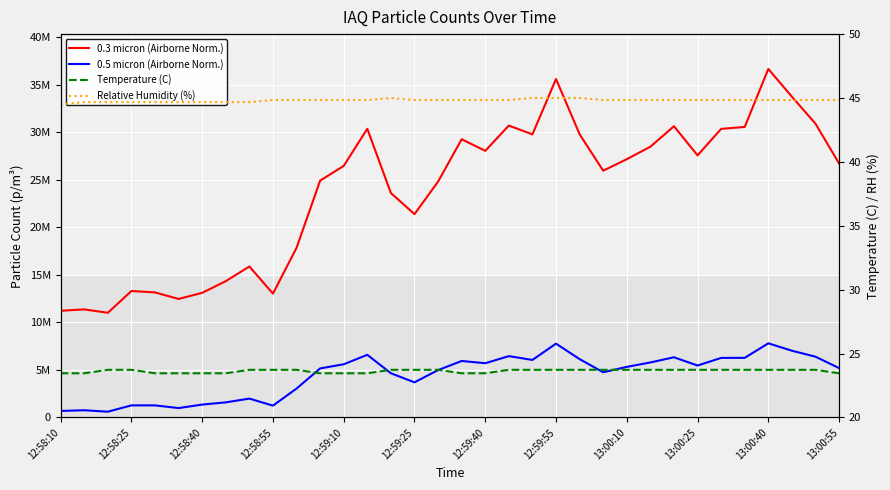

Which series has the largest range (max minus min)?

0.3 micron (Airborne Norm.)